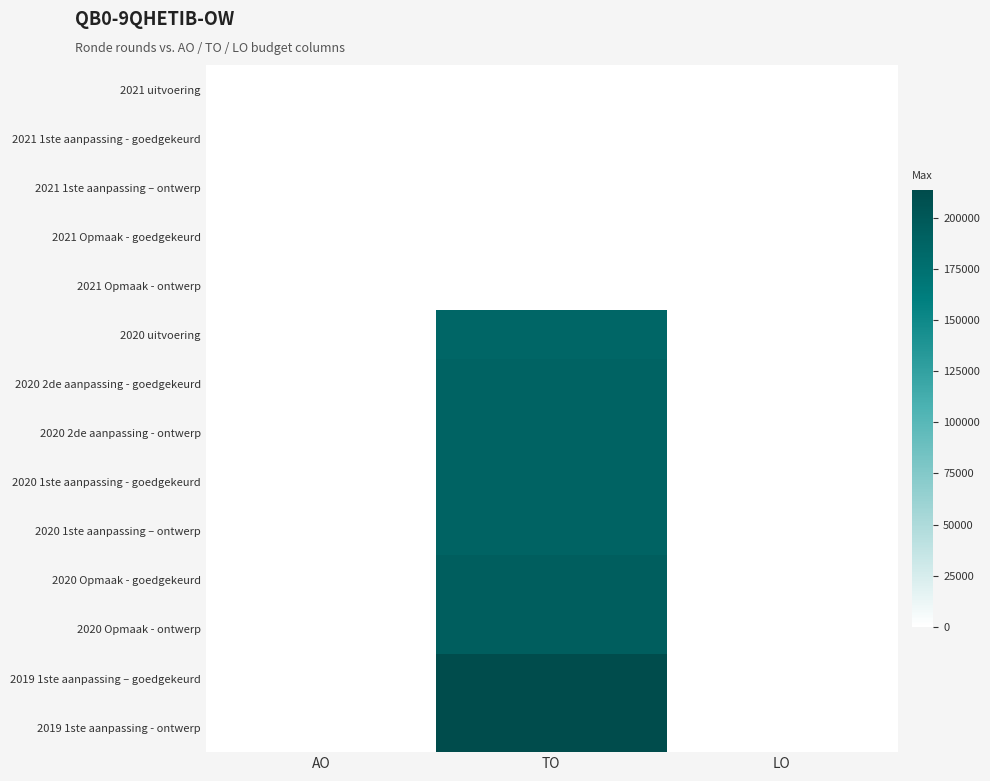

What is the maximum value shown in the chart?

213381